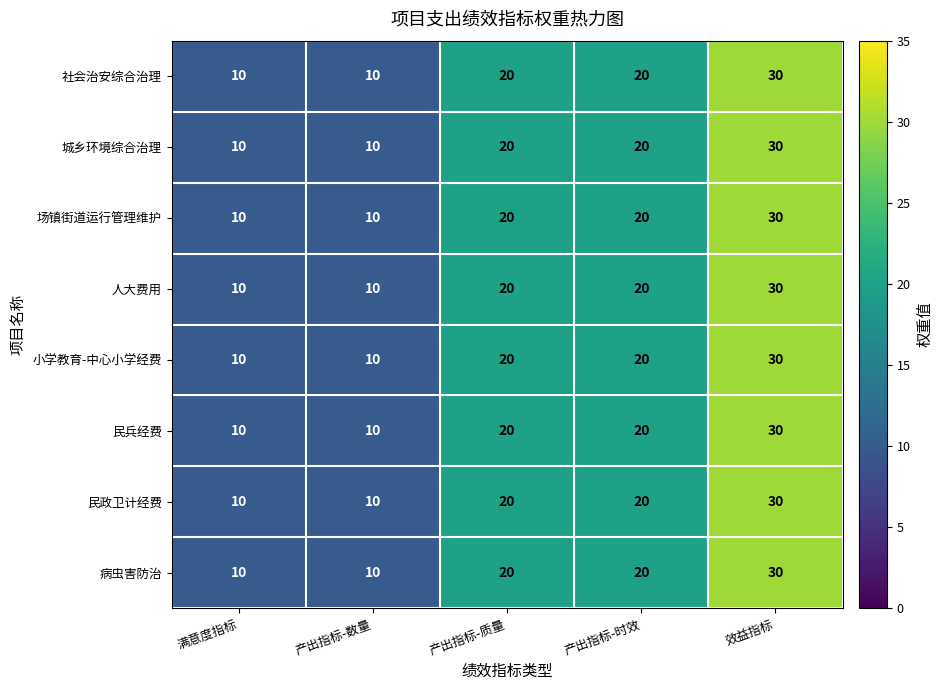

Is it true that 社会治安综合治理 equals 10 at 产出指标-数量?

True